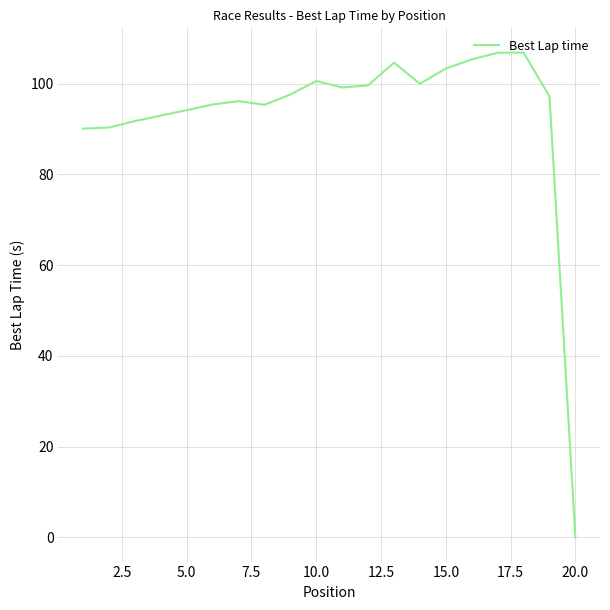

What is the sum of all values?

1867.6